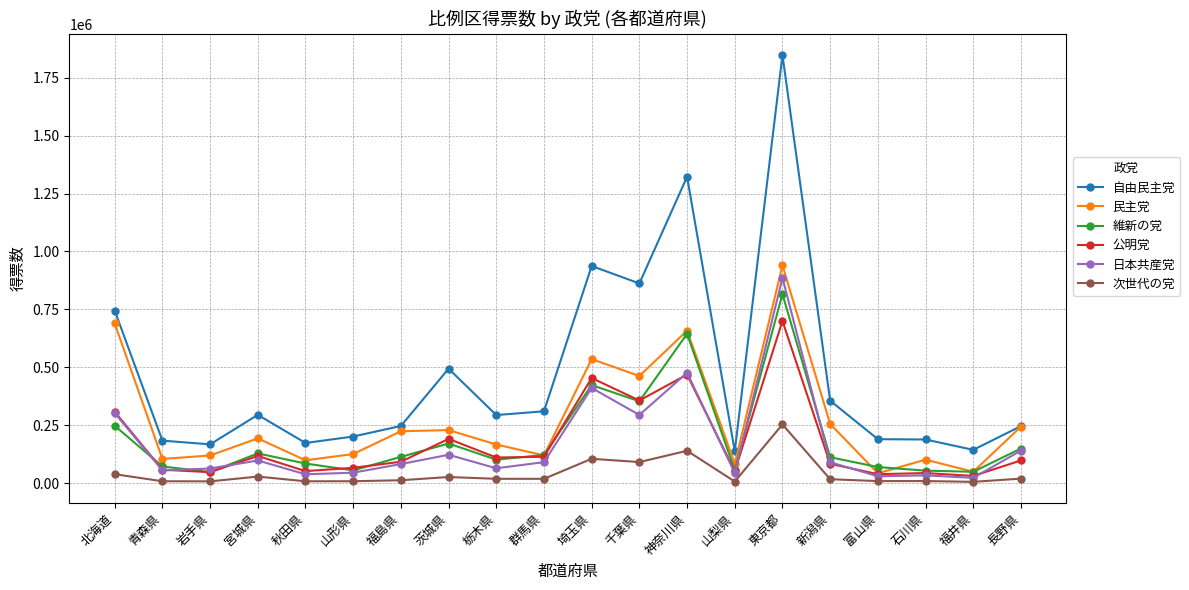

True or false: 日本共産党 and 公明党 cross at least once.

True